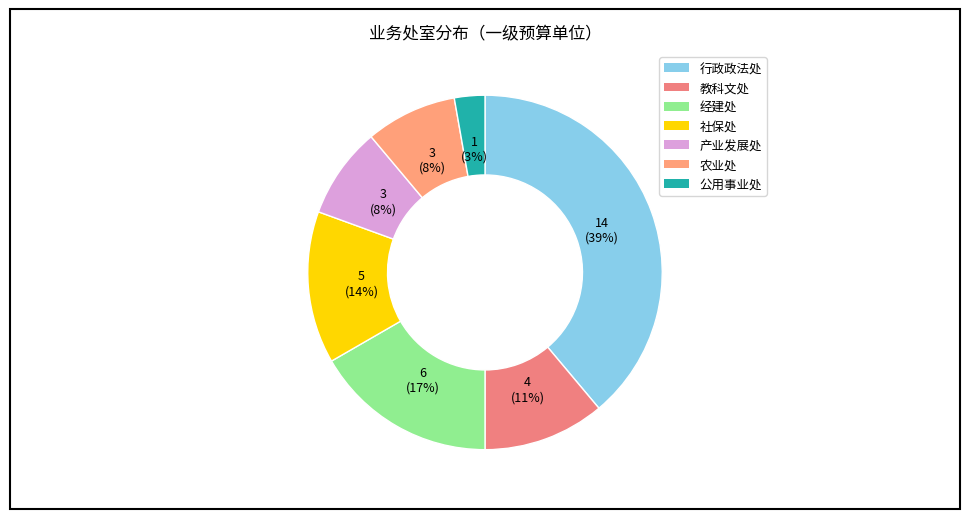

Combined, do 产业发展处 and 农业处 account for over 50%?

No